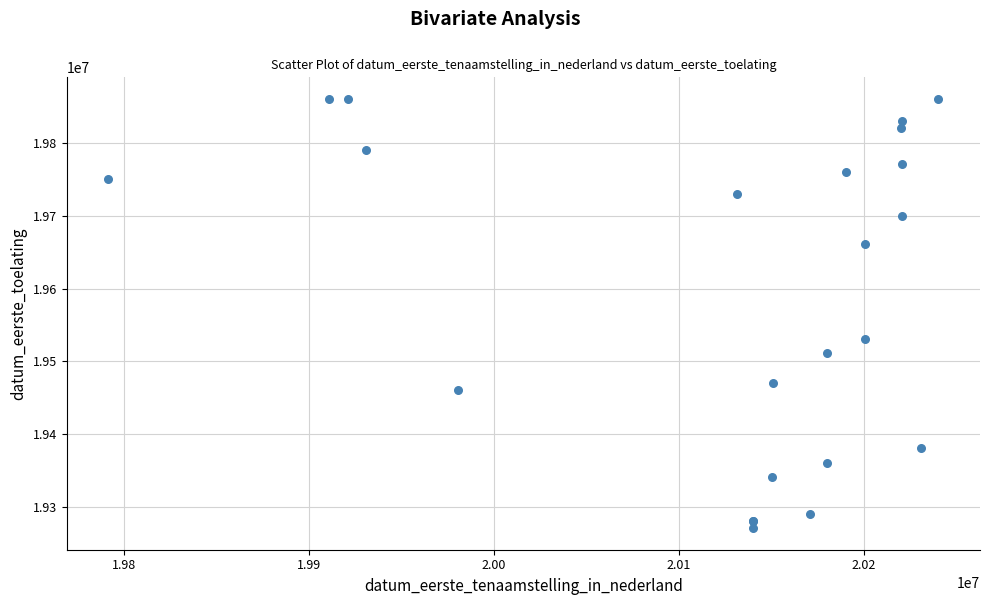

What Y value in the scatter plot is closest to 19565579?

19530101